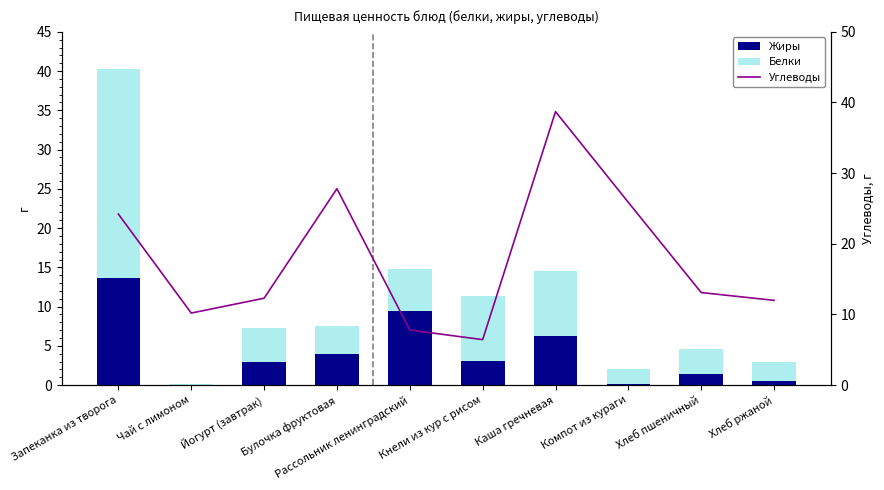

At Компот из кураги, list the series in order from smallest to largest.

Жиры, Белки, Углеводы